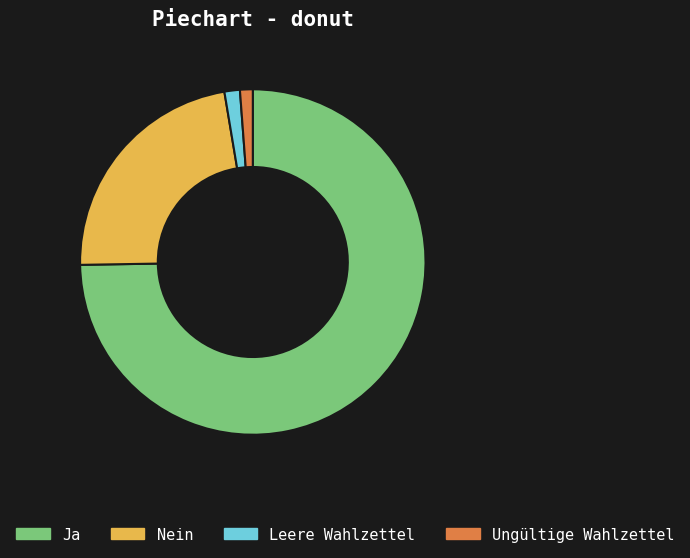

What is the largest slice in the pie chart?

Ja